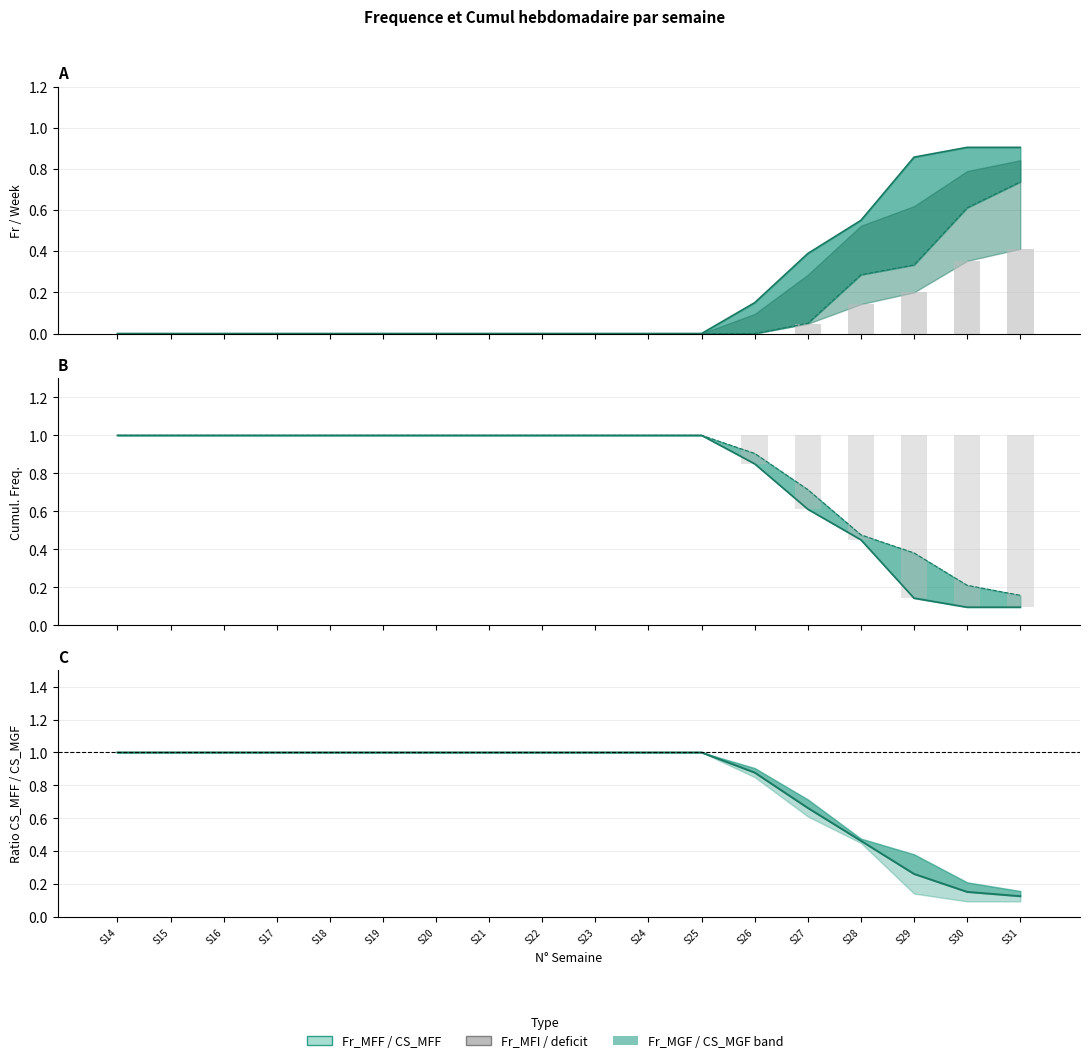

What is the maximum value shown in the chart?

1.0